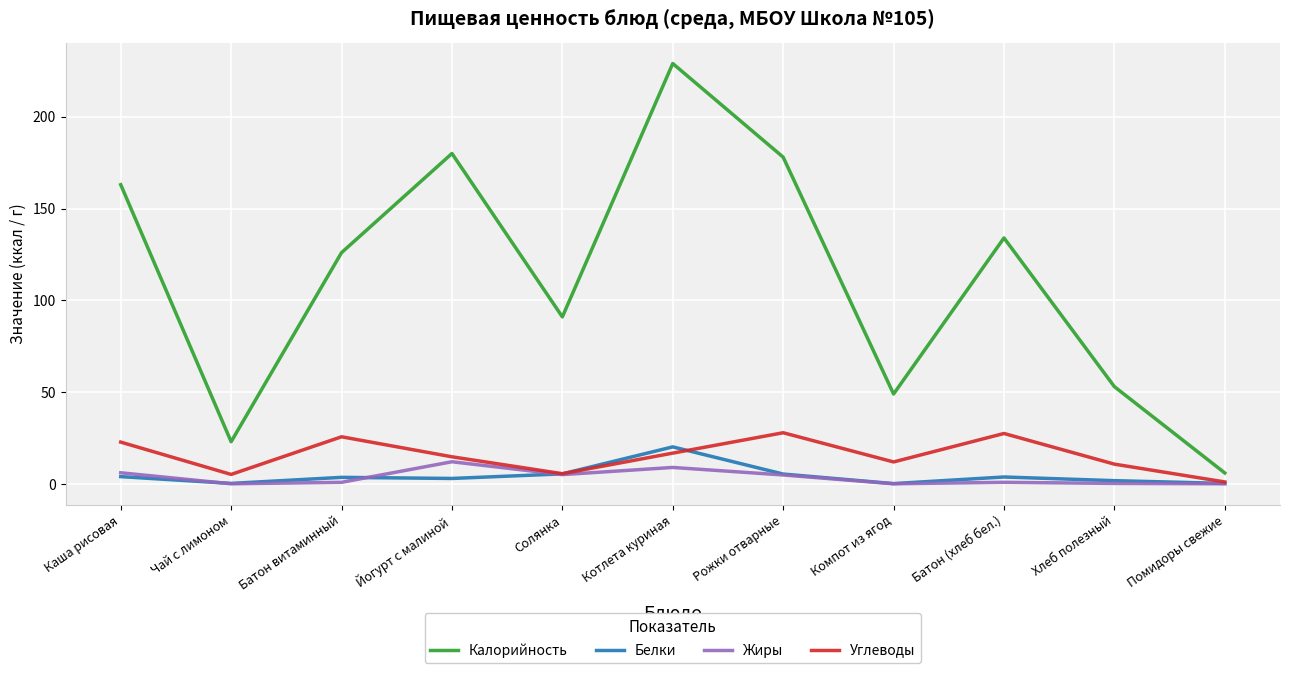

Is it true that Калорийность equals 56.5 at Котлета куриная?

False